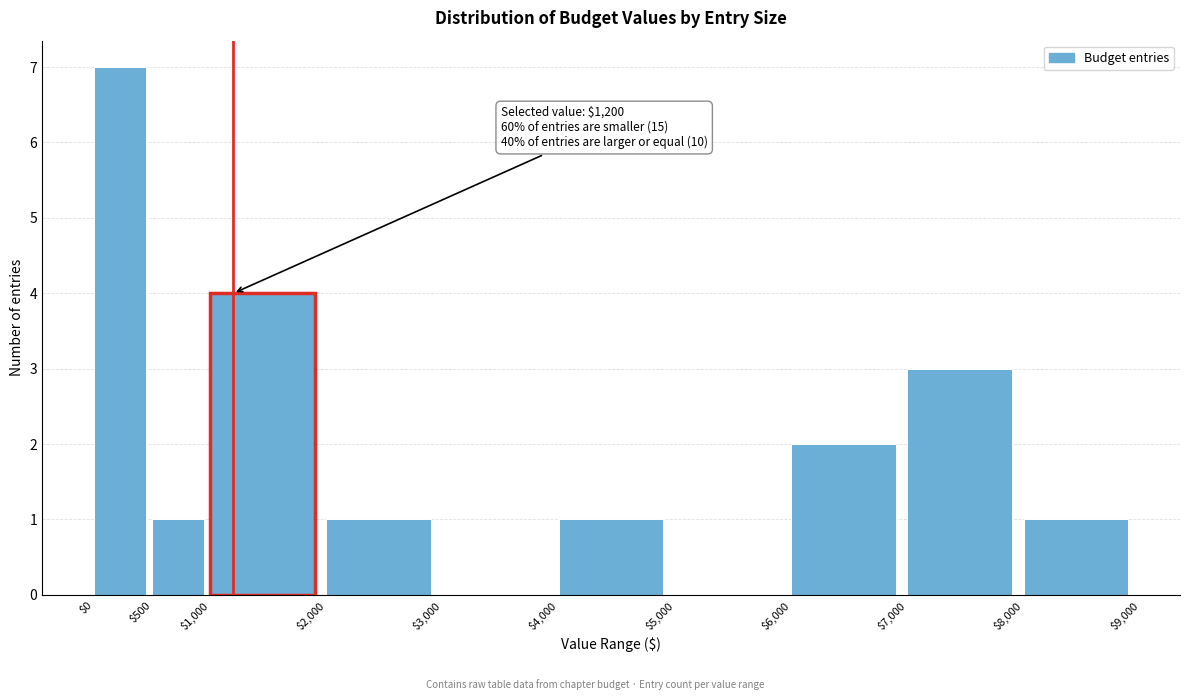

Over which range of the x-axis is the bar tallest?

$0 to $500